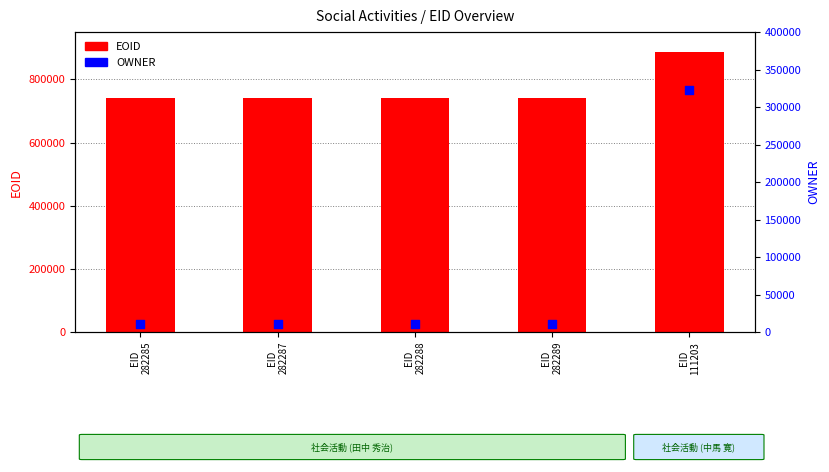

At how many categories does at least one series exceed 97343?

5